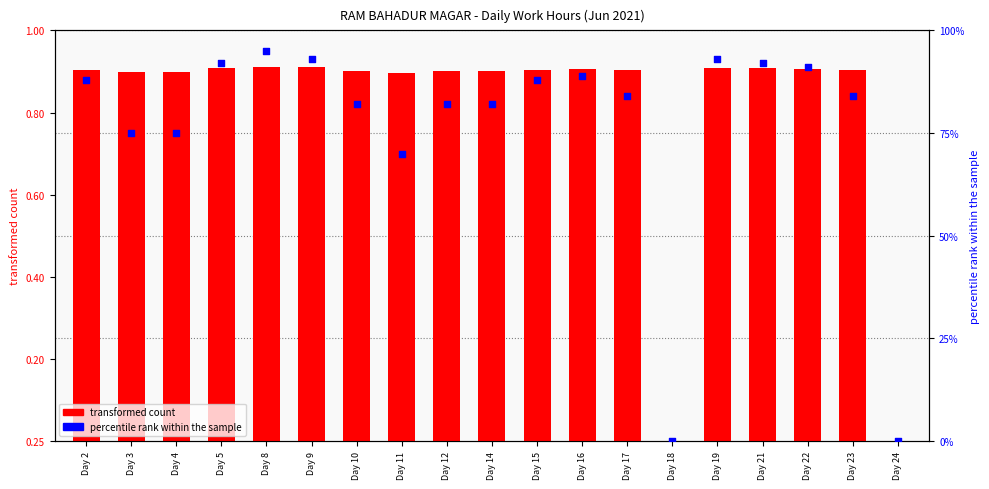

Which series contains the highest Y value?

transformed count